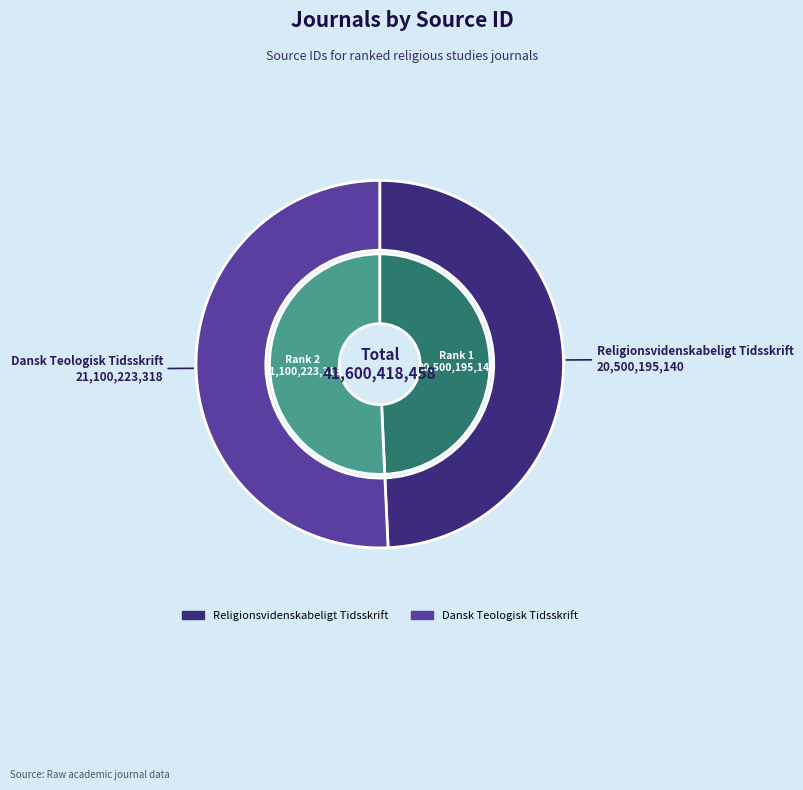

How many slices are in this pie chart?

2